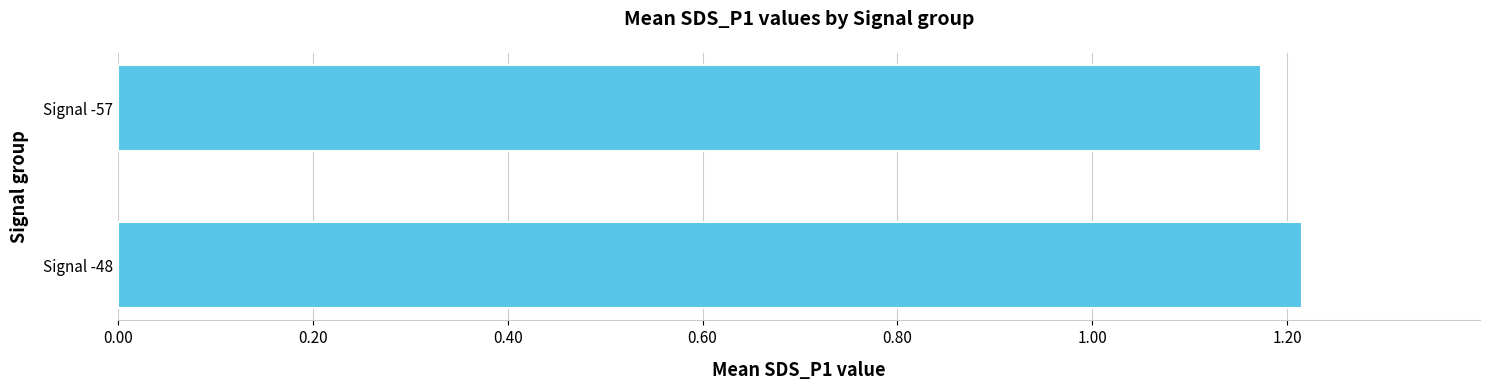

Approximately how many times larger is the value at Signal -57 compared to Signal -48?

1.0